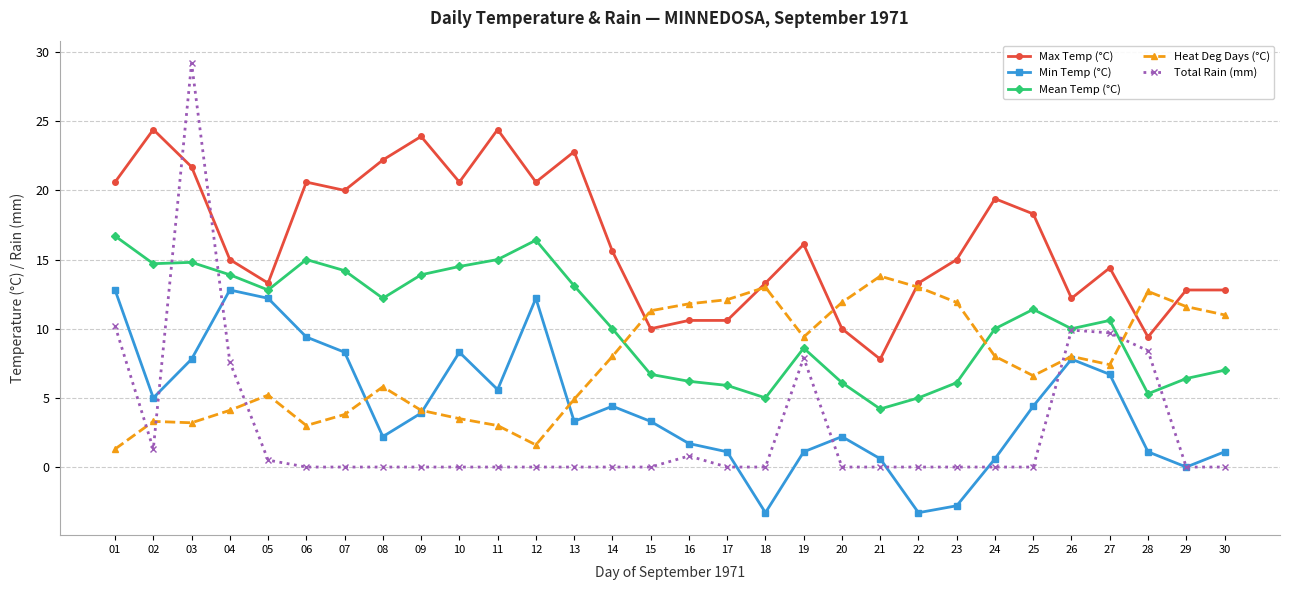

How many data points does each series have?

30